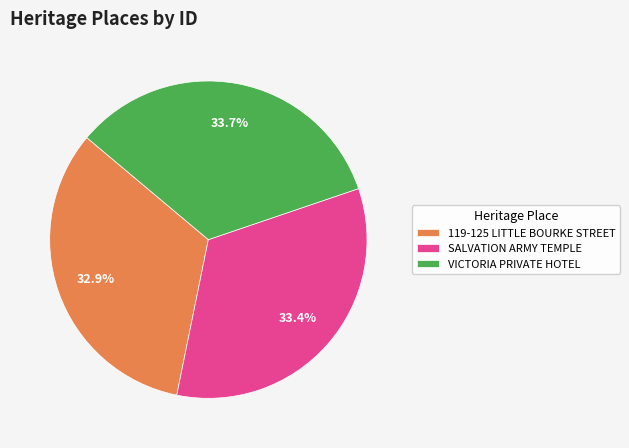

What percentage do 119-125 LITTLE BOURKE STREET and SALVATION ARMY TEMPLE together represent?

66.3%